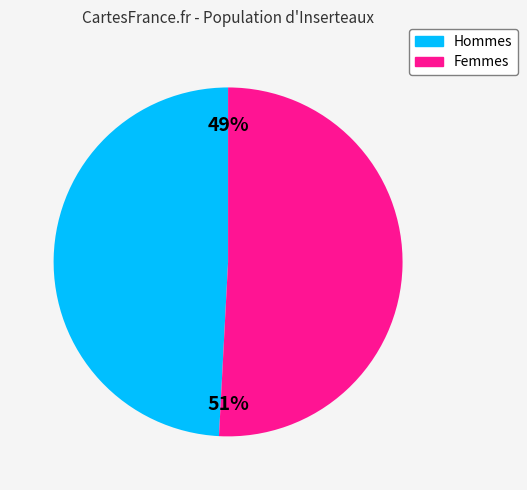

Rank the categories by value from highest to lowest.

Femmes, Hommes